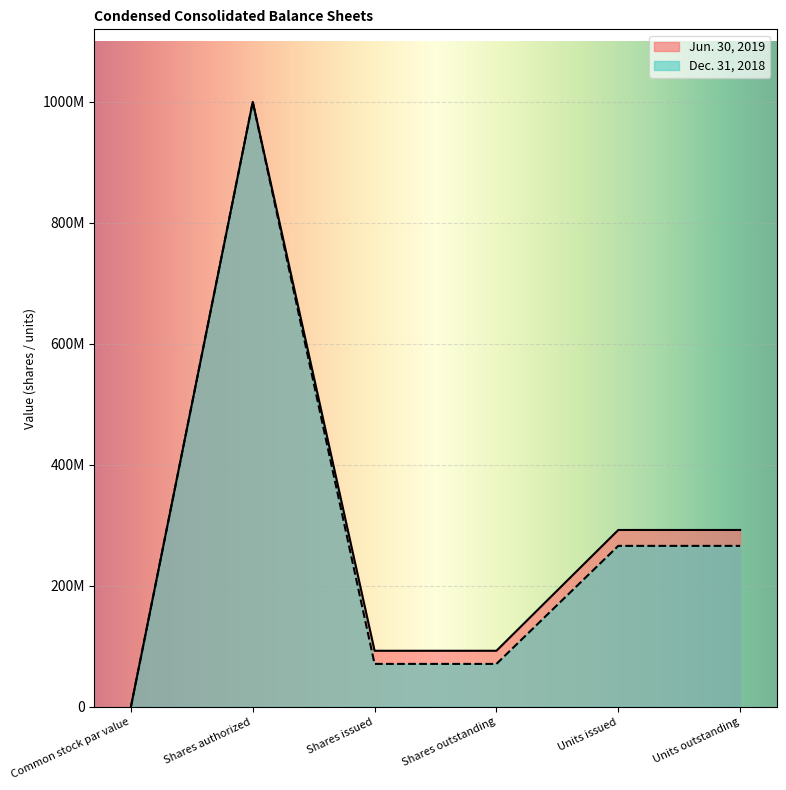

At which label does Jun. 30, 2019 reach its peak?

Shares authorized